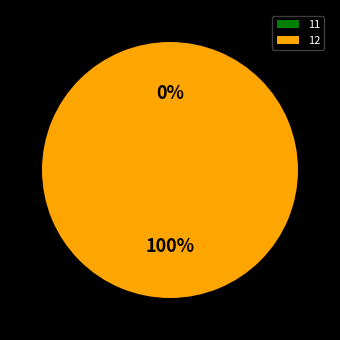

How many slices are in this pie chart?

2